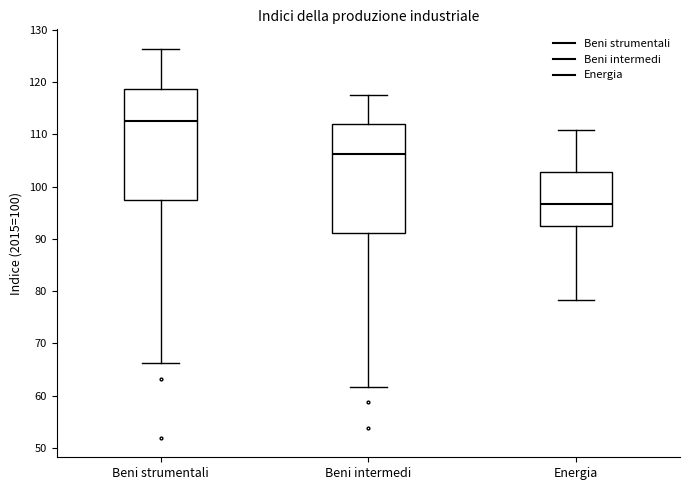

Which box's median line is the lowest?

Energia